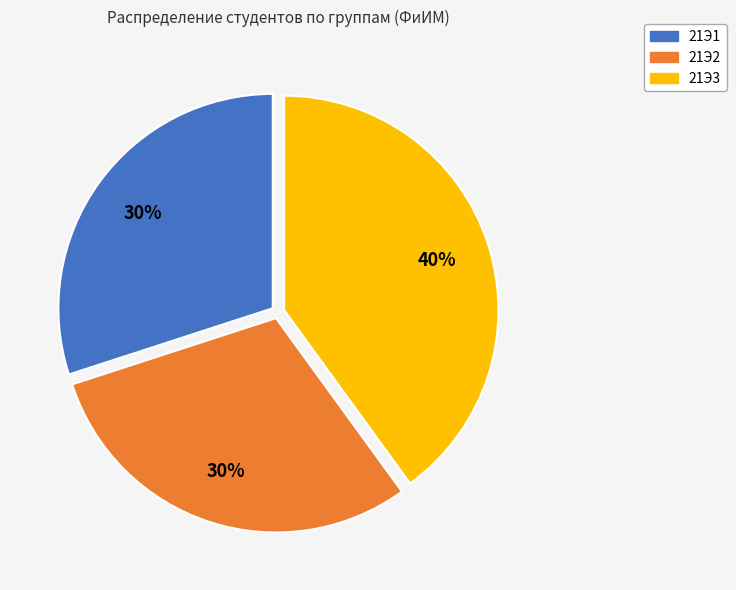

Count the number of slices in the pie.

3